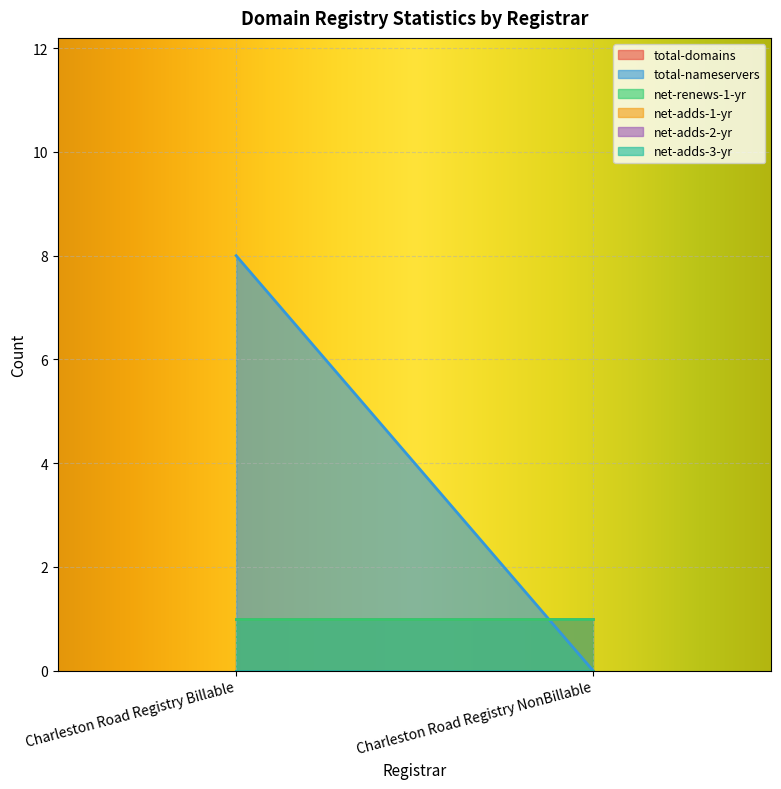

The value of total-domains at Charleston Road Registry NonBillable is 1. True or false?

True